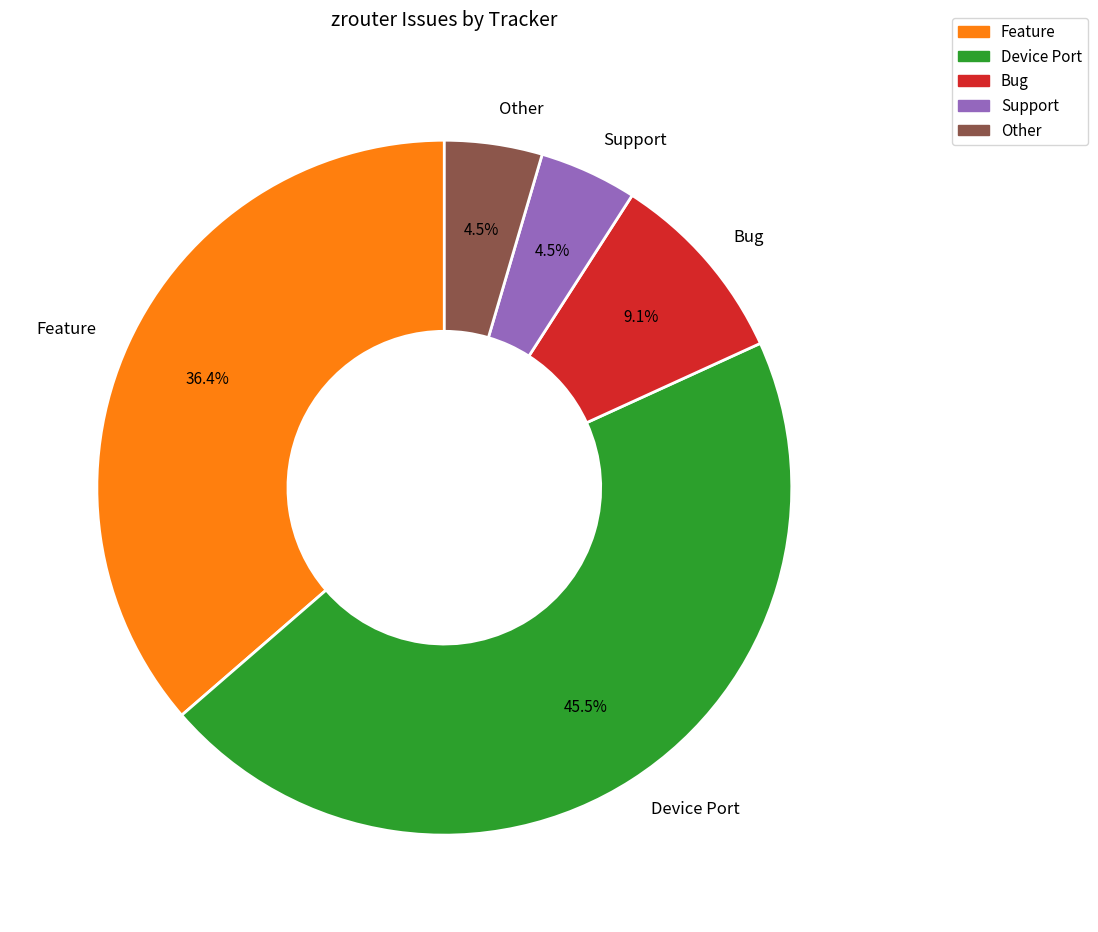

To the nearest percent, what percentage of the pie is Bug?

9%